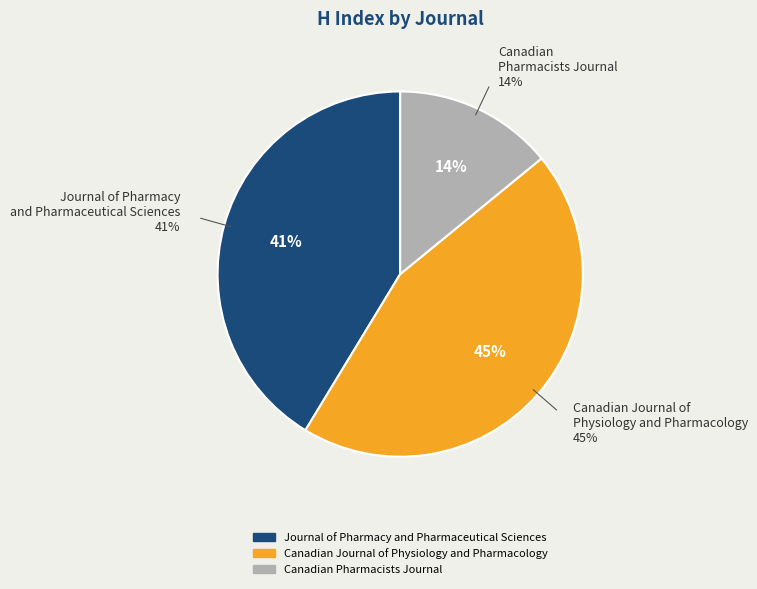

Between Canadian Journal of Physiology and Pharmacology and Canadian Pharmacists Journal, which is larger?

Canadian Journal of Physiology and Pharmacology